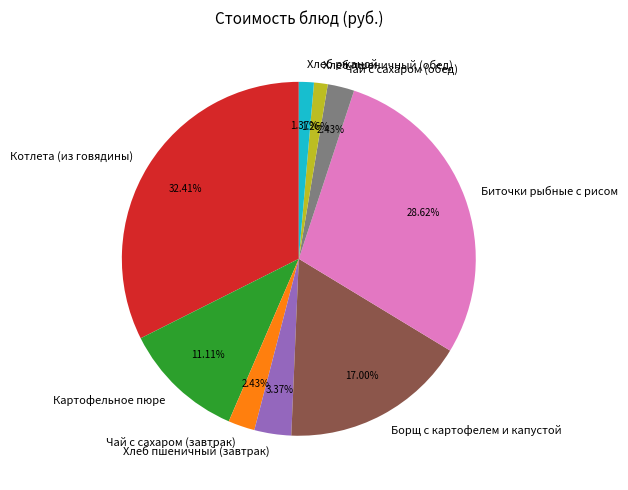

Which slice is the largest?

Котлета (из говядины)